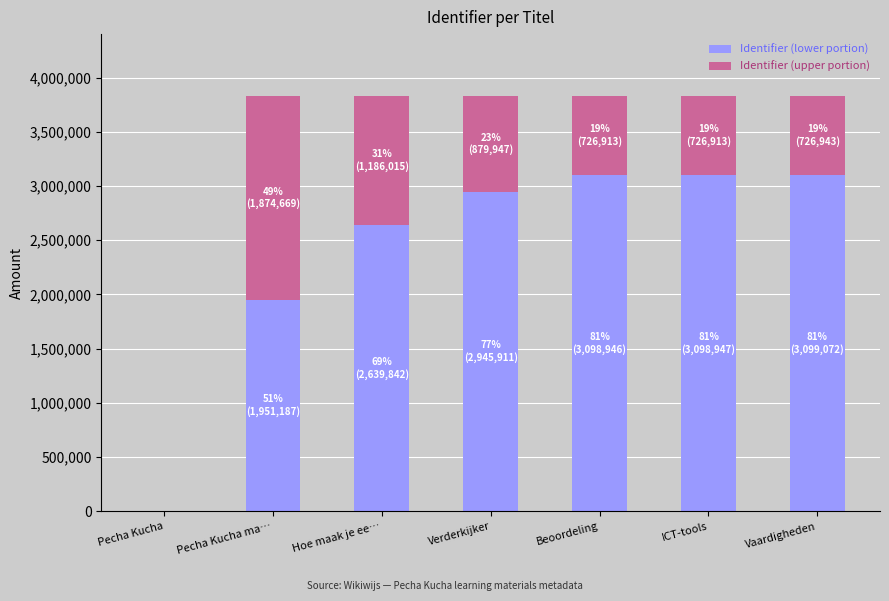

How many data points does each series have?

7